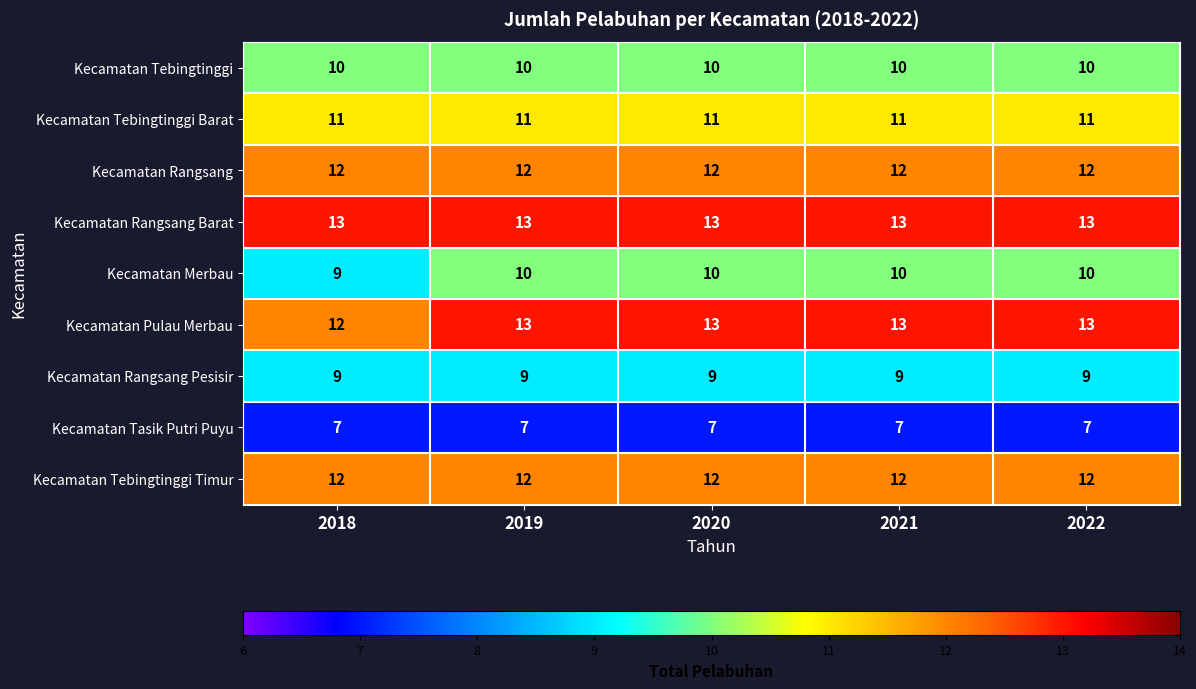

What is the maximum value shown in the chart?

13